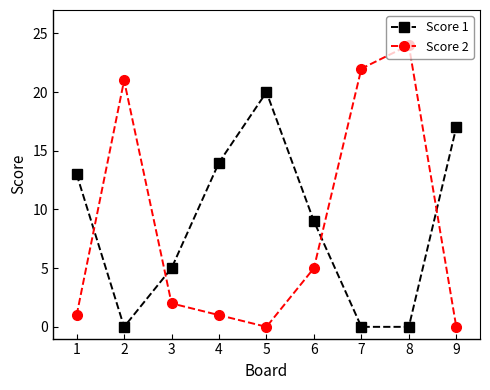

Does the chart display data point markers on the line(s)?

Yes